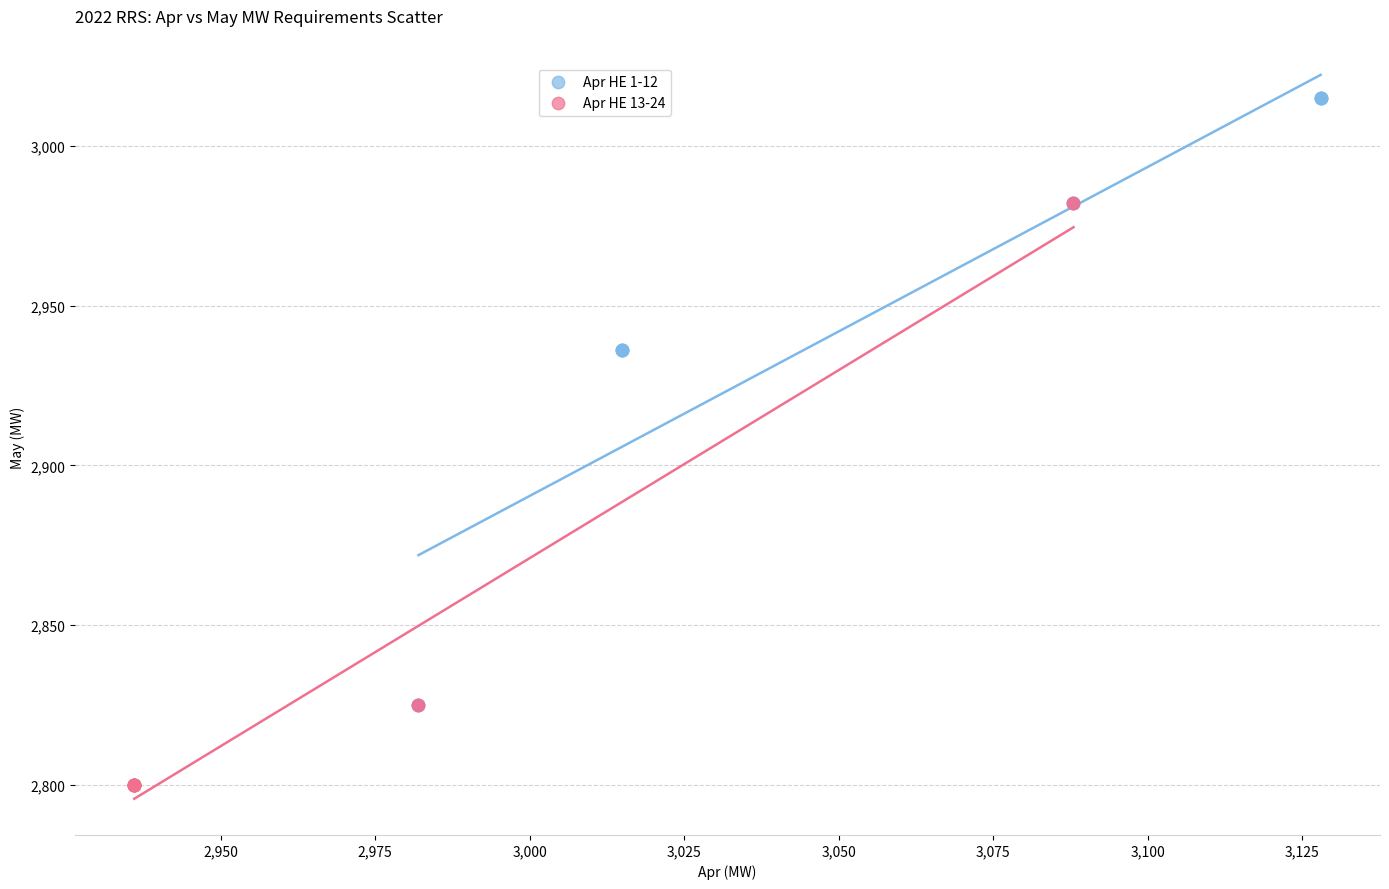

Which series contains the lowest Y value?

Apr HE 13-24